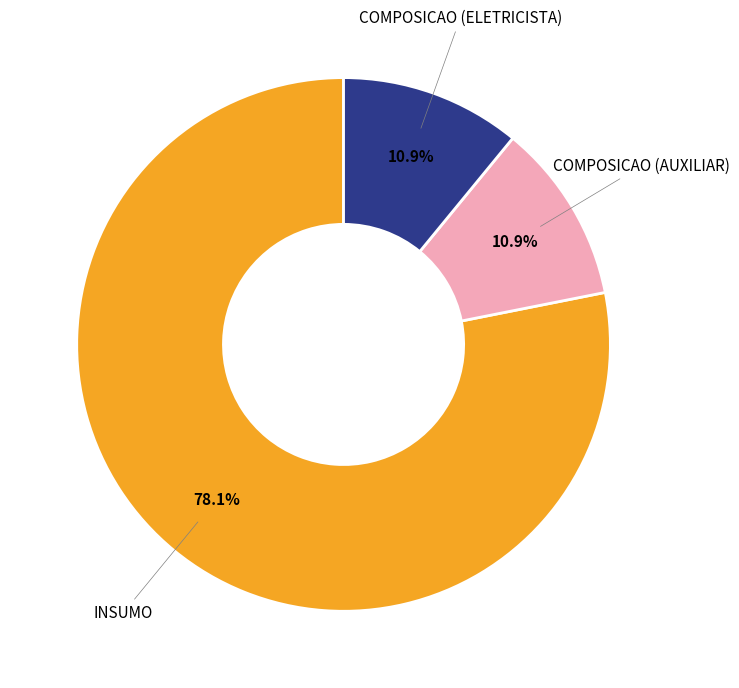

Does any single category account for the majority?

Yes